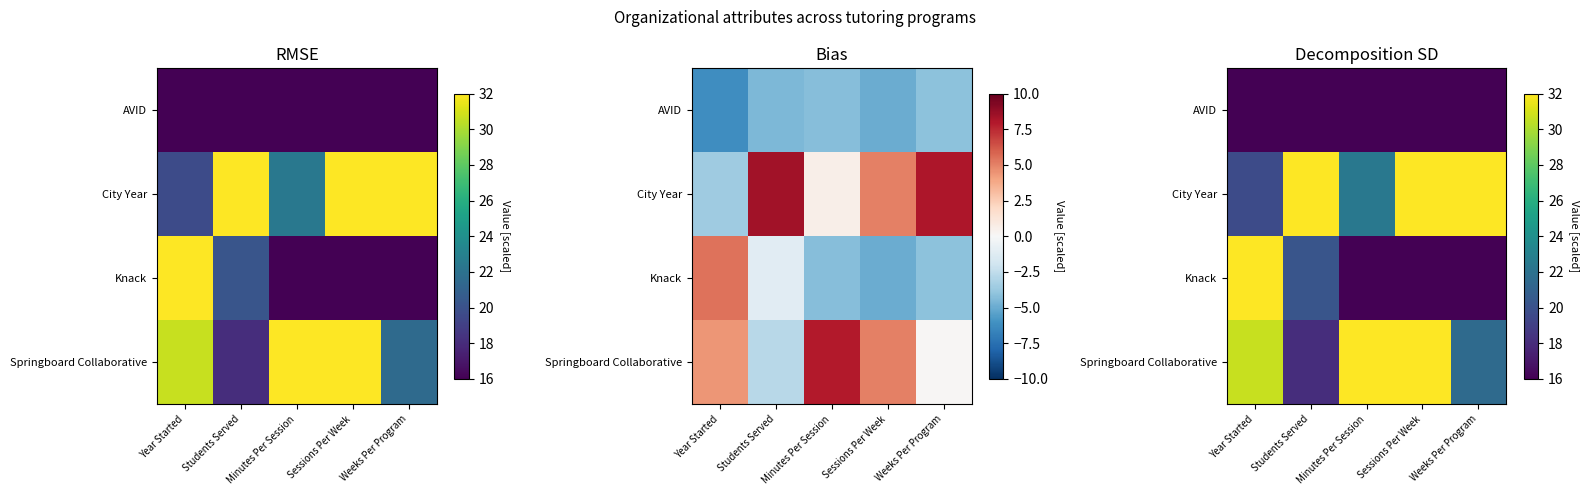

Read the Springboard Collaborative value at Sessions Per Week.

32.0